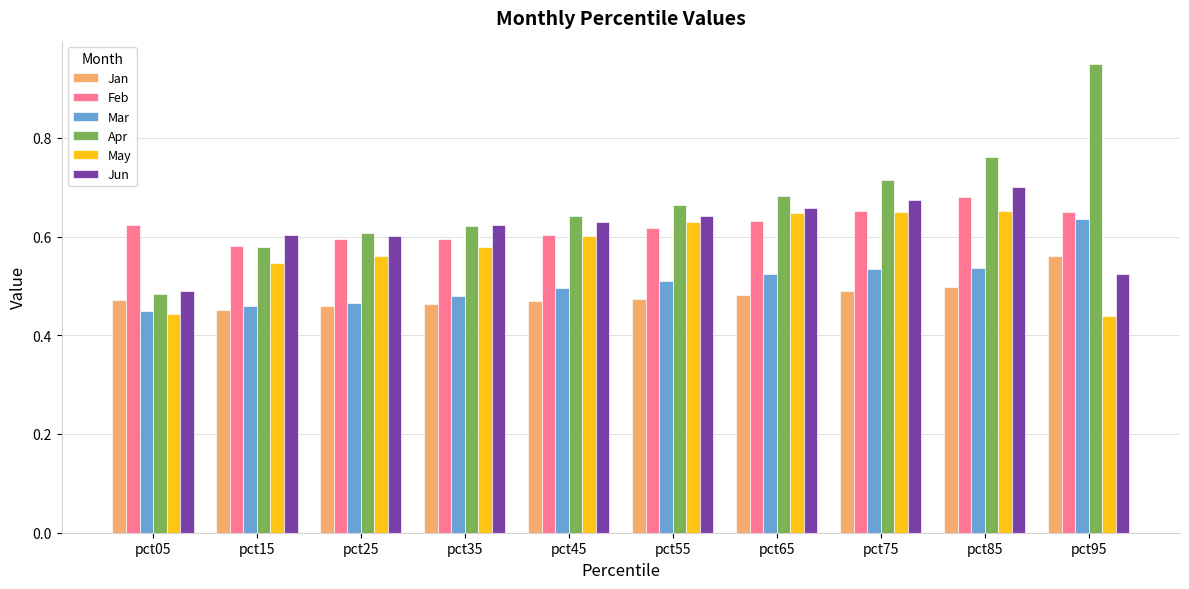

Count the number of data series in this chart.

6